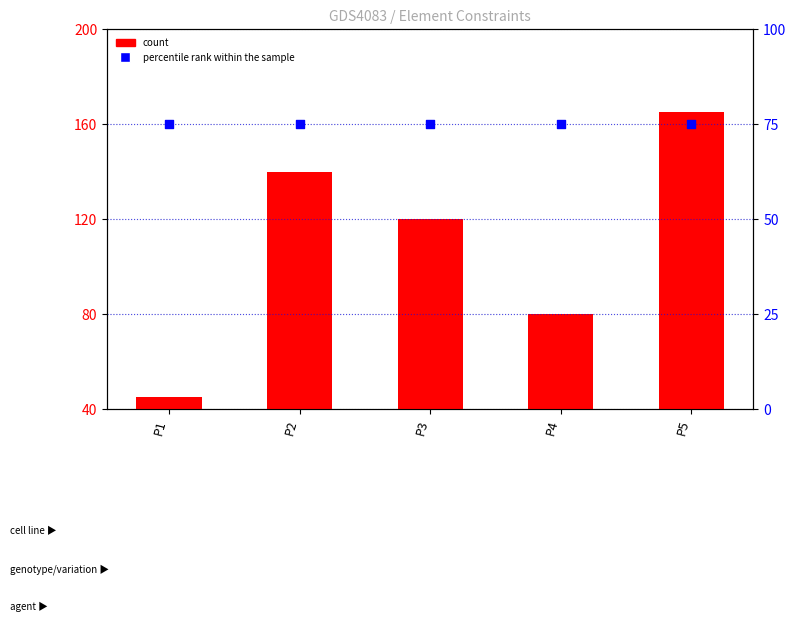

Which series contains the highest Y value?

count